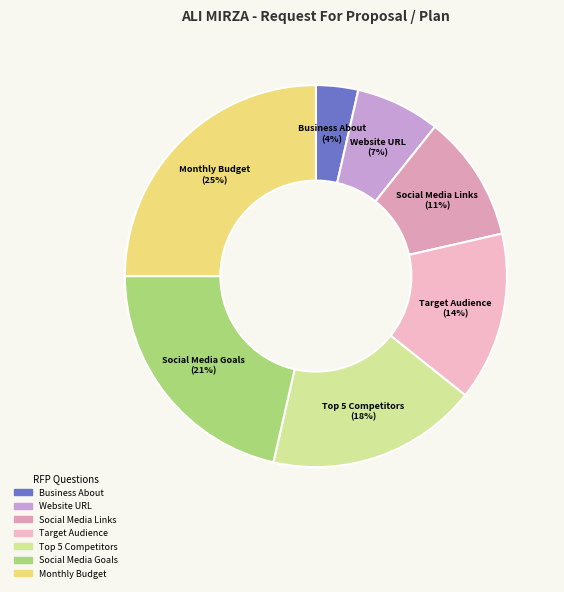

Does any single category account for the majority?

No